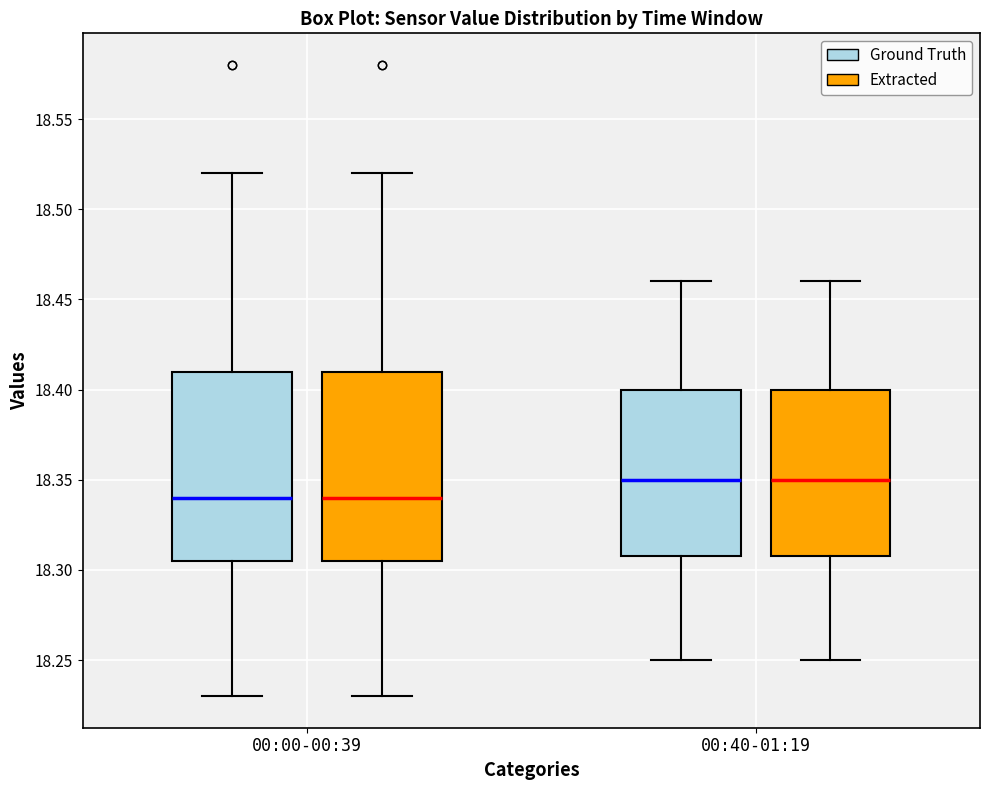

Where is the lower edge of the box for 00:40-01:19 (Ground Truth) on the y-axis? The values are not printed on the chart, so give them approximately, as read against the axis.

18.310